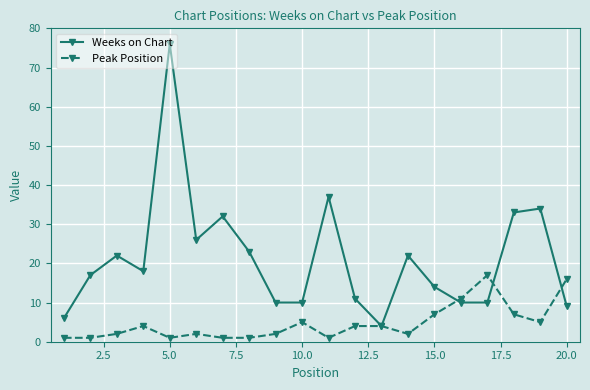

What are all the series names shown in the legend?

Weeks on Chart, Peak Position